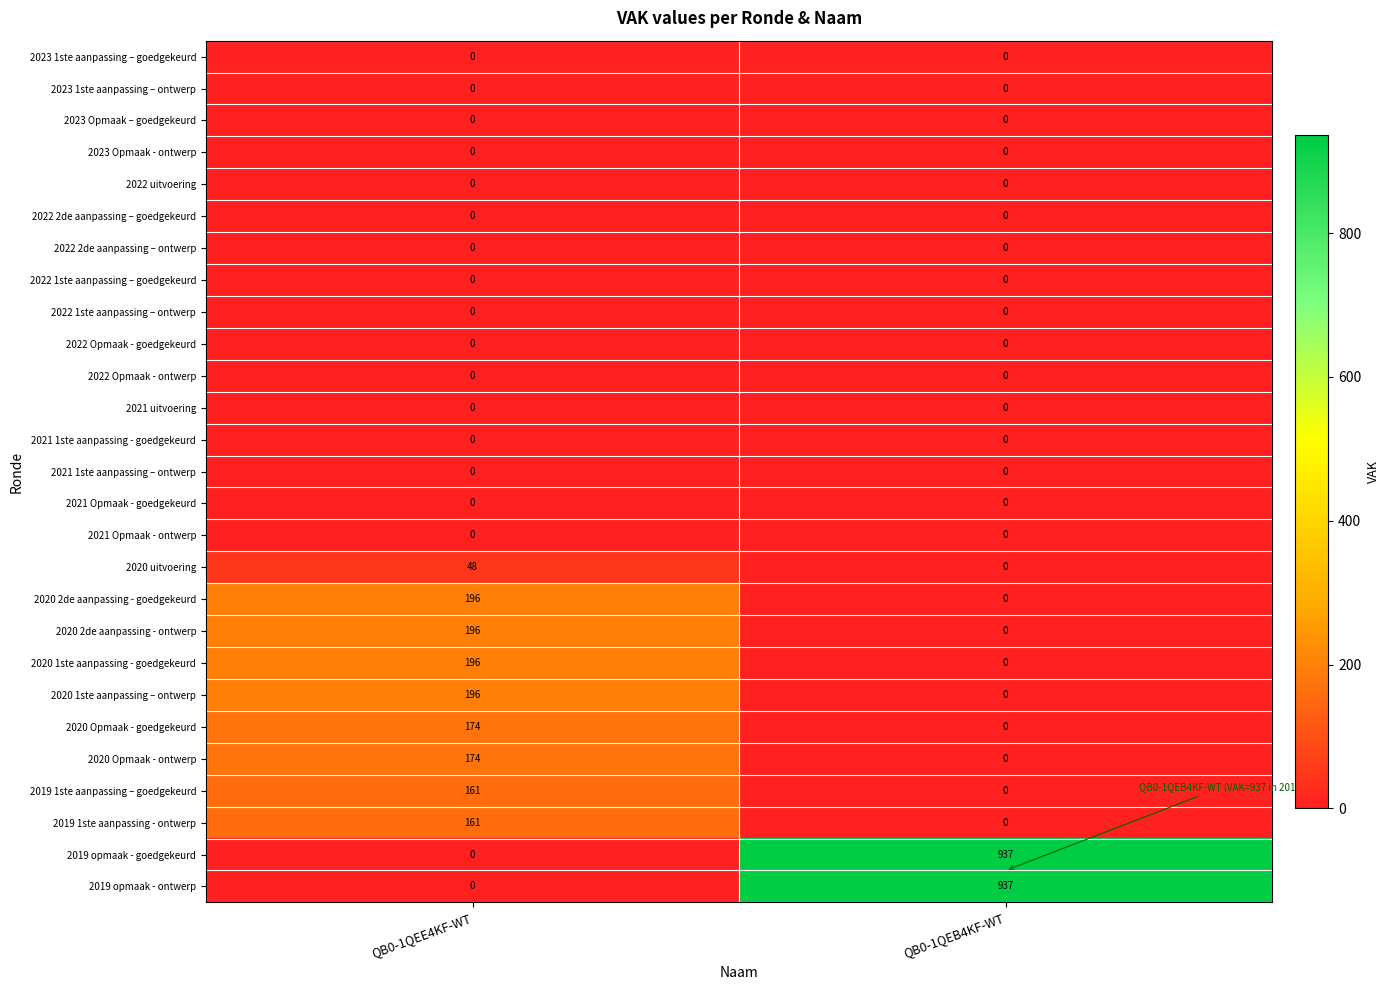

Which category has the highest value across all series?

QB0-1QEB4KF-WT